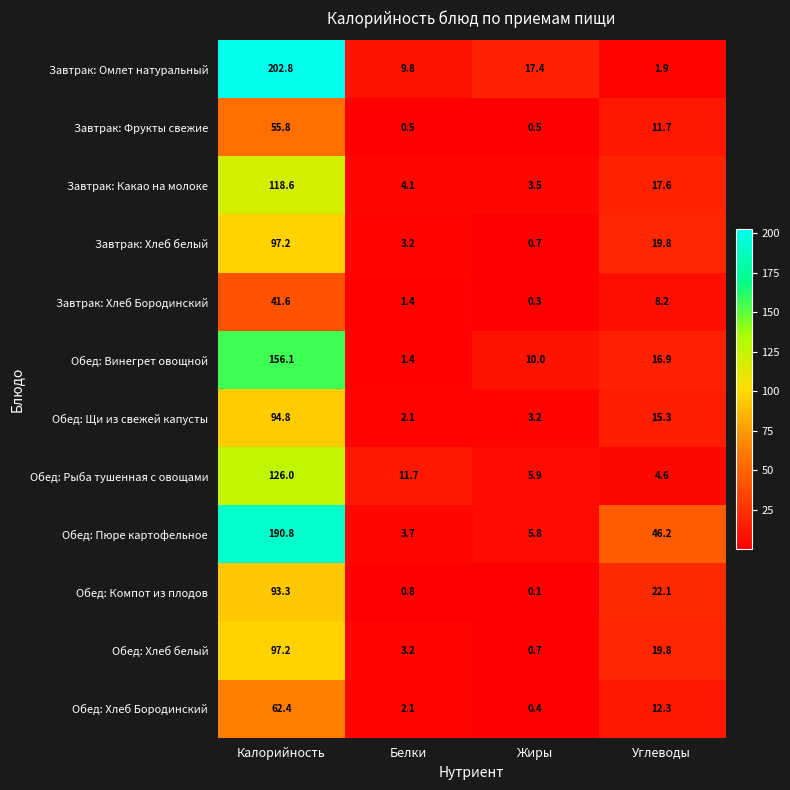

The value of Обед: Щи из свежей капусты at Белки is 3.3. True or false?

False